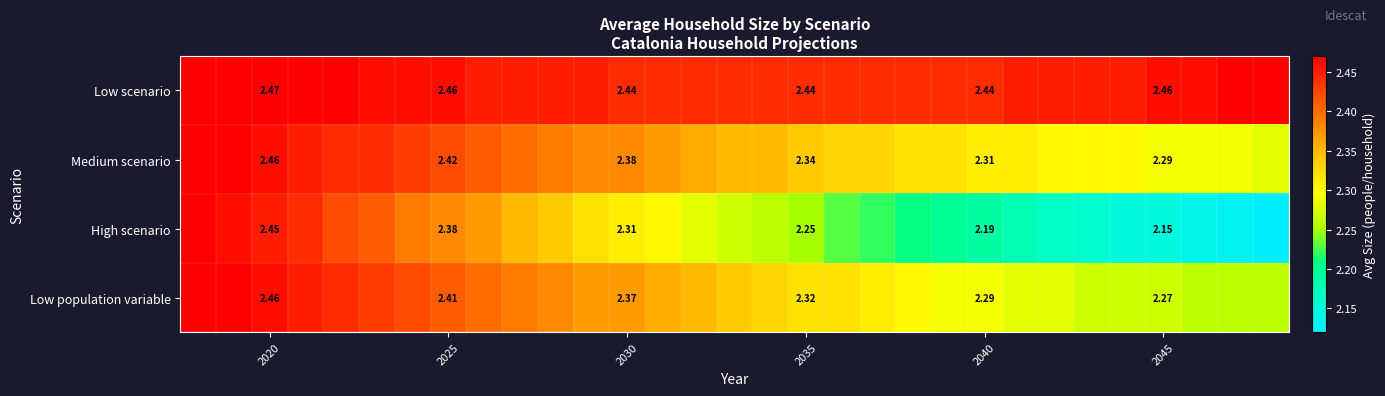

Rank the series at 2030 from lowest to highest value.

High scenario, Low population variable, Medium scenario, Low scenario